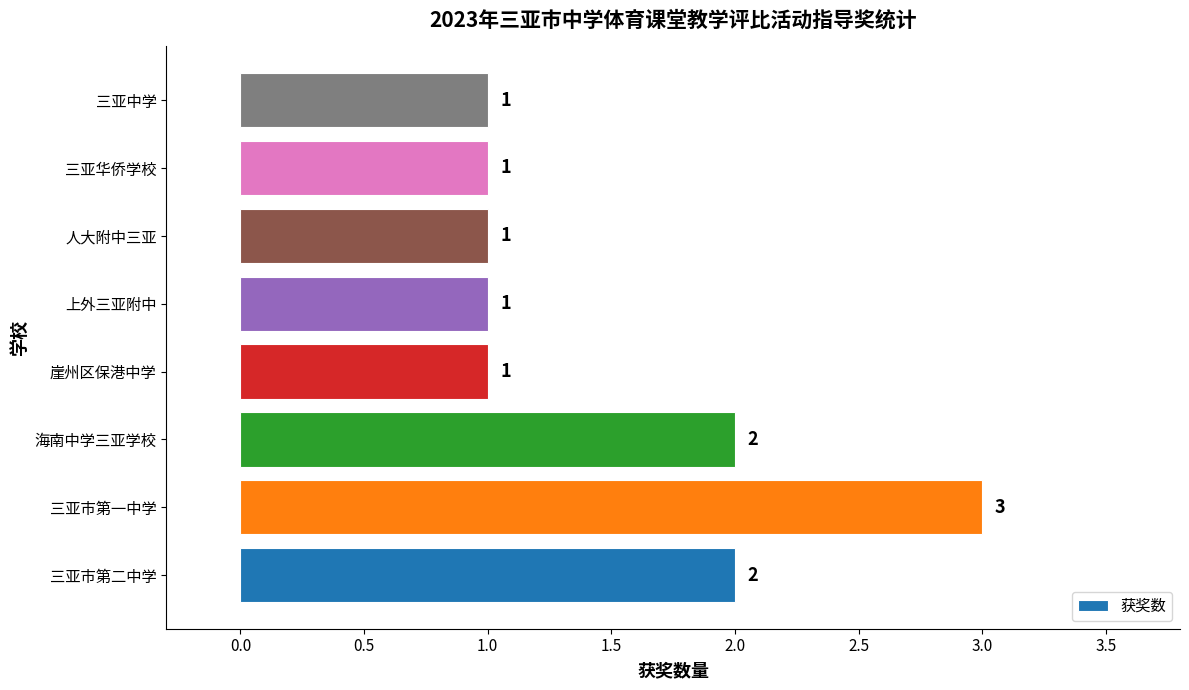

What is the maximum value shown in the chart?

3